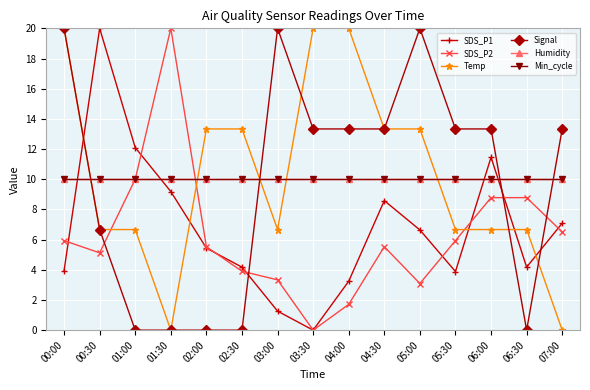

Does the chart have visible grid lines?

Yes